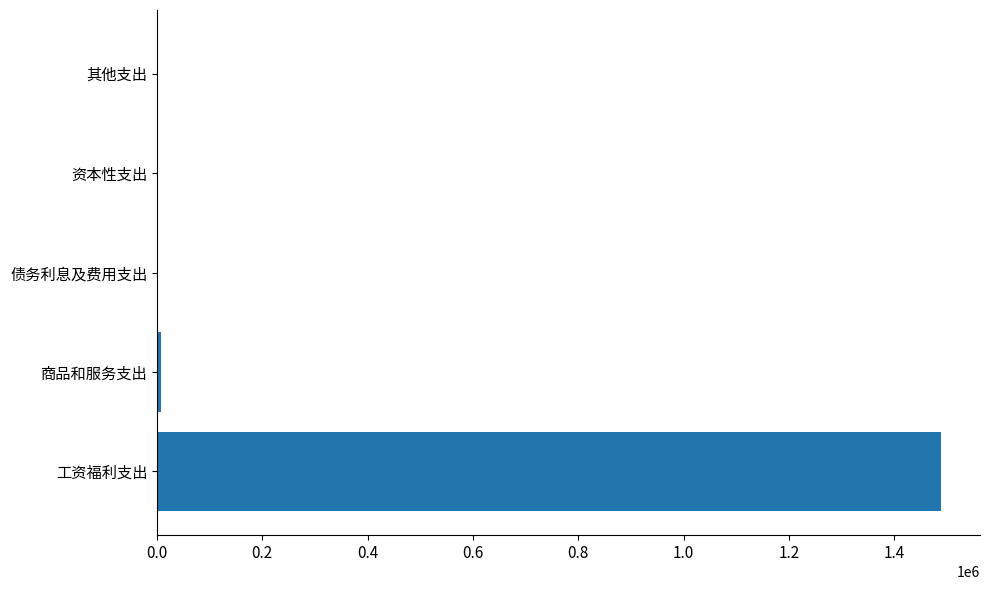

True or false: the data shows 800263.8 at 债务利息及费用支出.

False